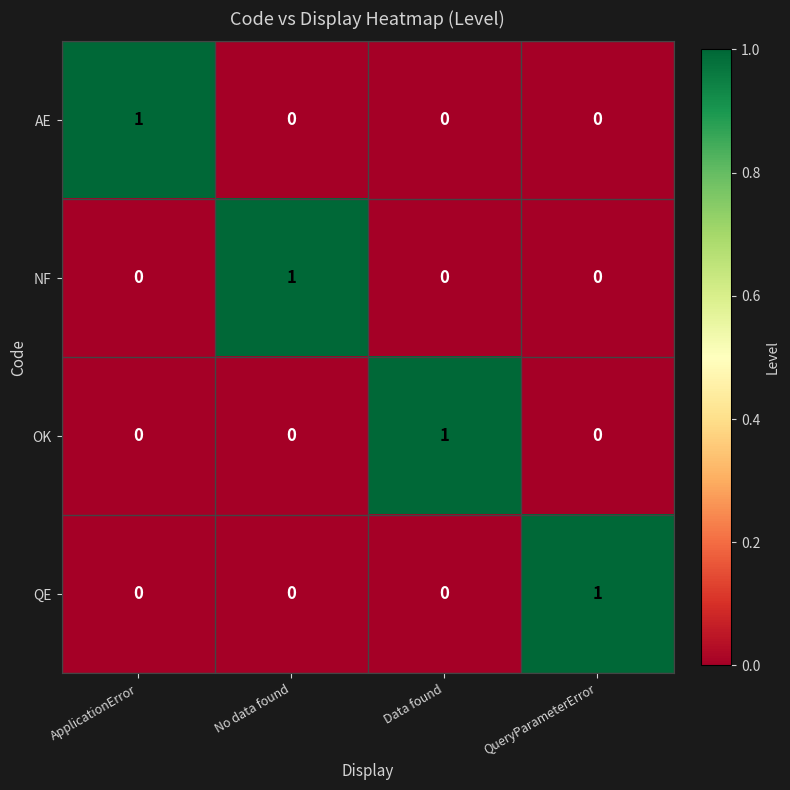

Reading right to left, extract all data points from this chart.

AE: QueryParameterError=0	Data found=0	No data found=0	ApplicationError=1
NF: QueryParameterError=0	Data found=0	No data found=1	ApplicationError=0
OK: QueryParameterError=0	Data found=1	No data found=0	ApplicationError=0
QE: QueryParameterError=1	Data found=0	No data found=0	ApplicationError=0